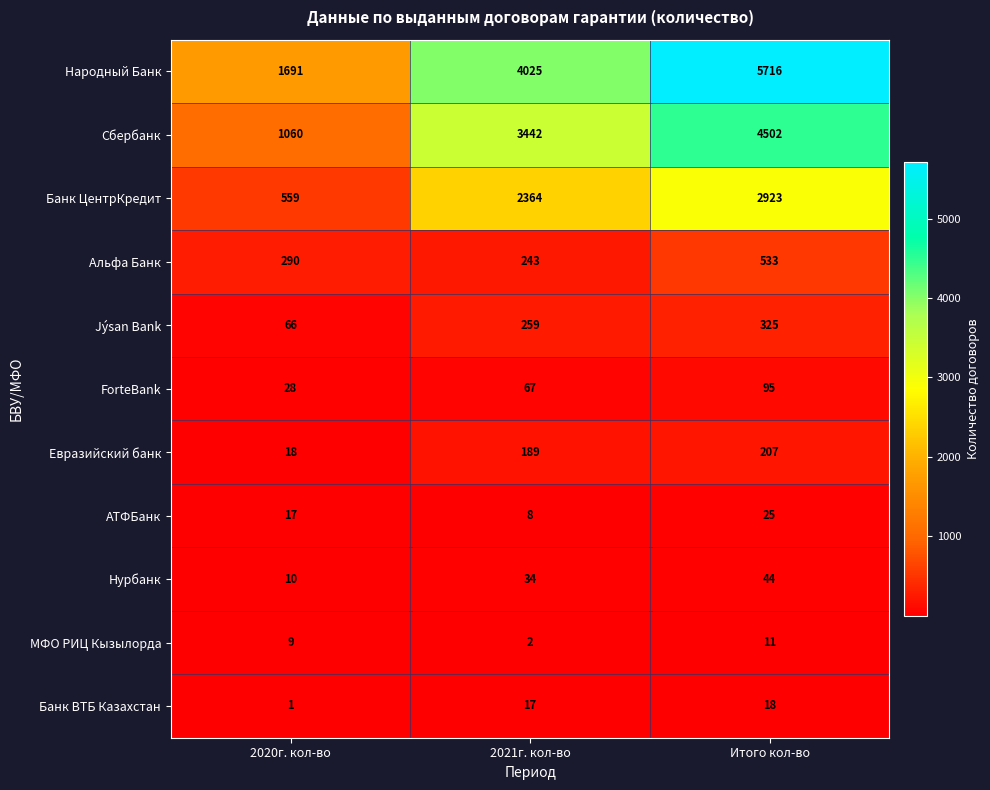

Where is Банк ВТБ Казахстан nearest to the value 9?

2020г. кол-во